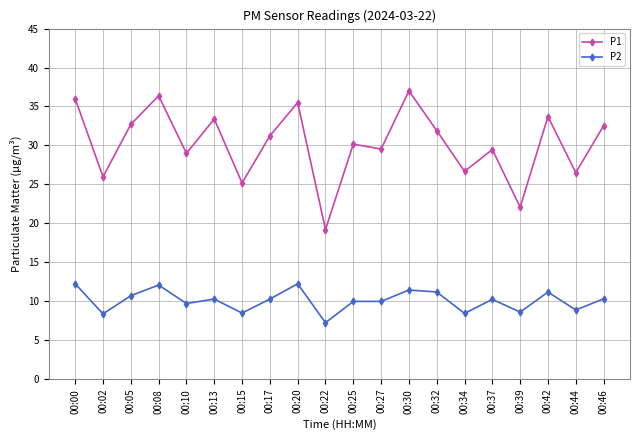

What is the difference between the P2 values at 00:13 and 00:34?

1.8